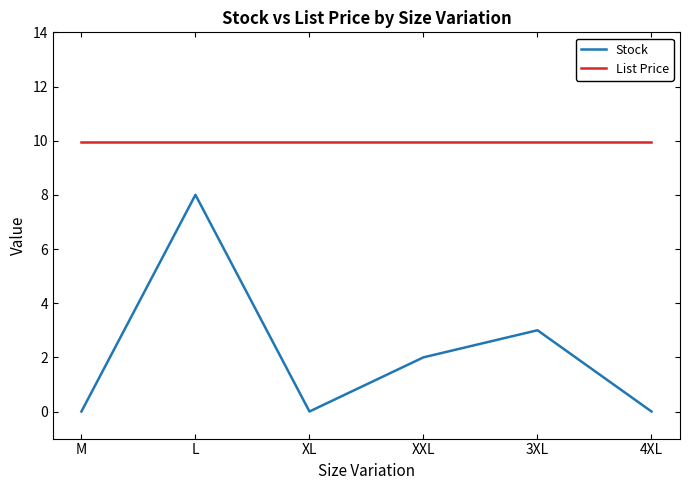

Where does the Stock series first go above 2?

L